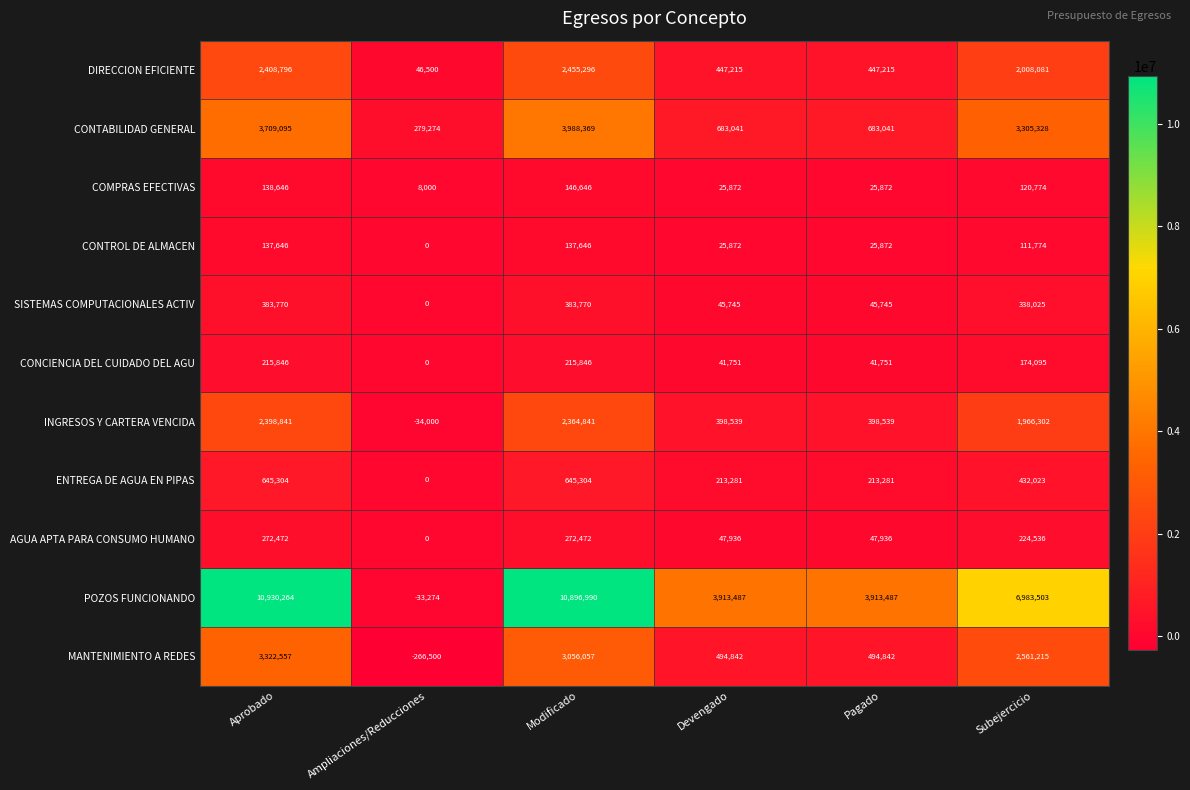

Is the value of CONTROL DE ALMACEN at Pagado greater than the value of MANTENIMIENTO A REDES at Ampliaciones/Reducciones?

Yes